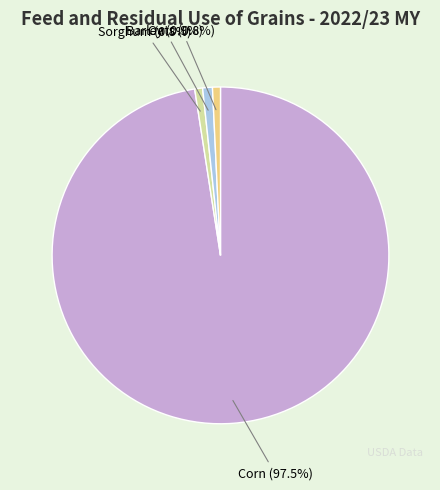

To the nearest percent, what is the difference between the Corn and Sorghum slice percentages?

97%